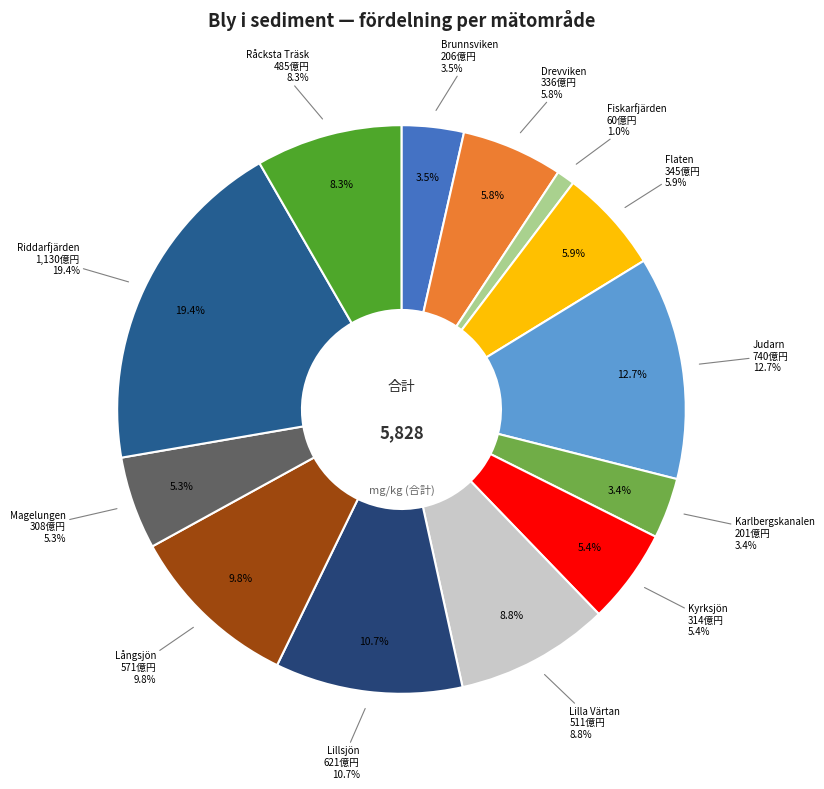

Which has a higher value, Lillsjön or Drevviken?

Lillsjön